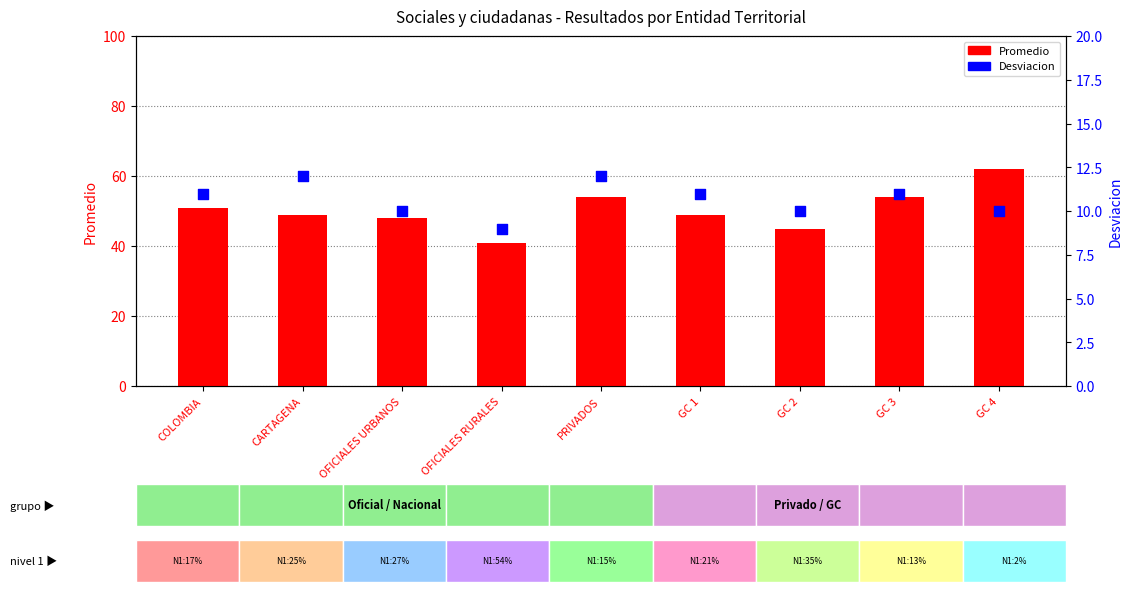

Which series has the largest Y range (max minus min)?

Promedio